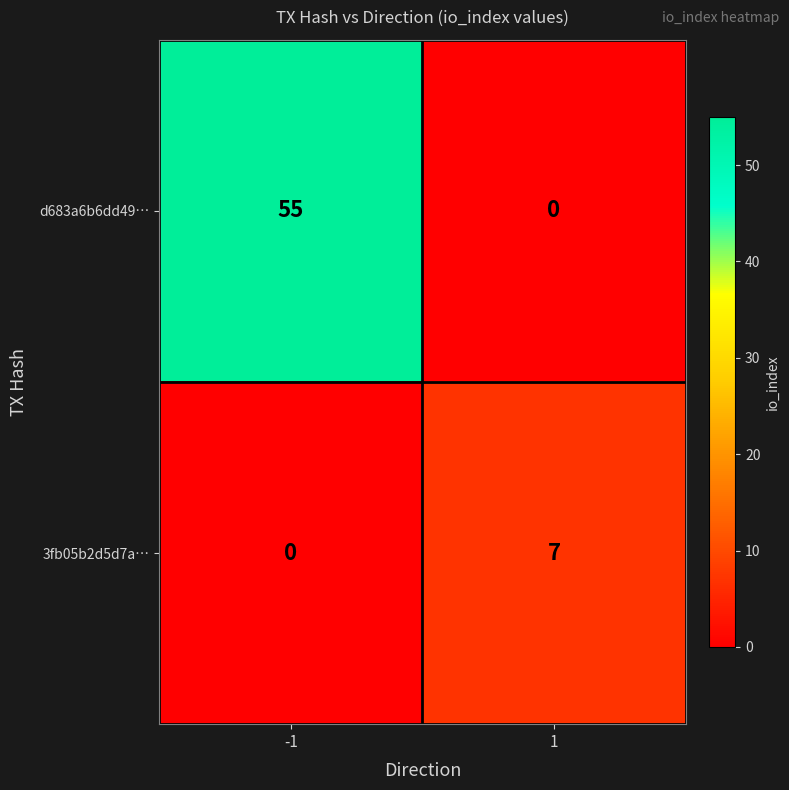

At which category is the sum across all series the highest?

-1